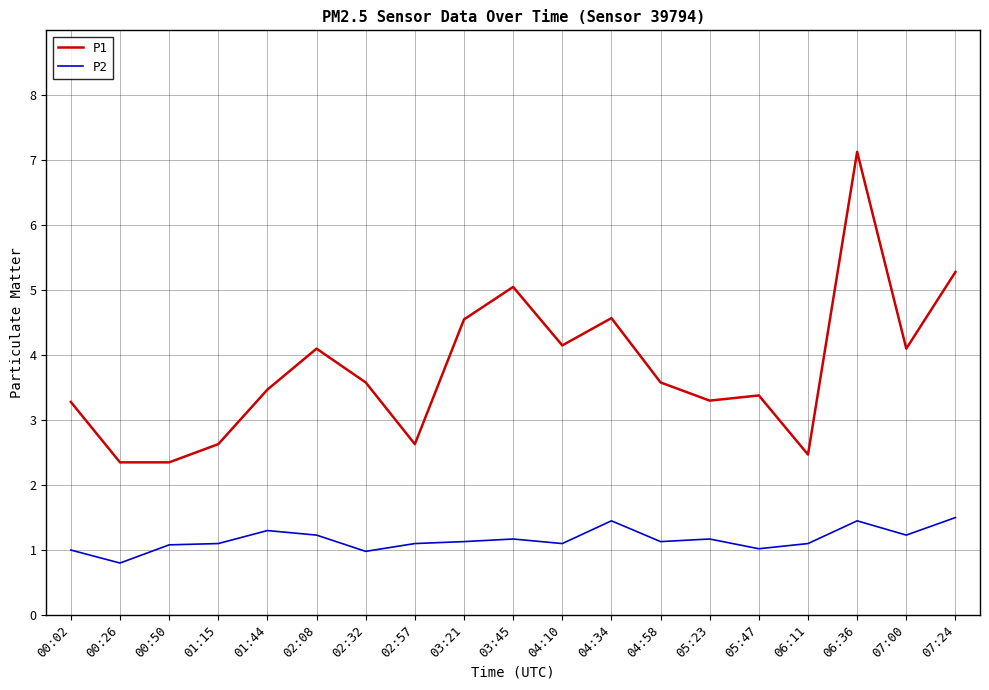

List the series in order of their peak value, lowest first.

P2, P1